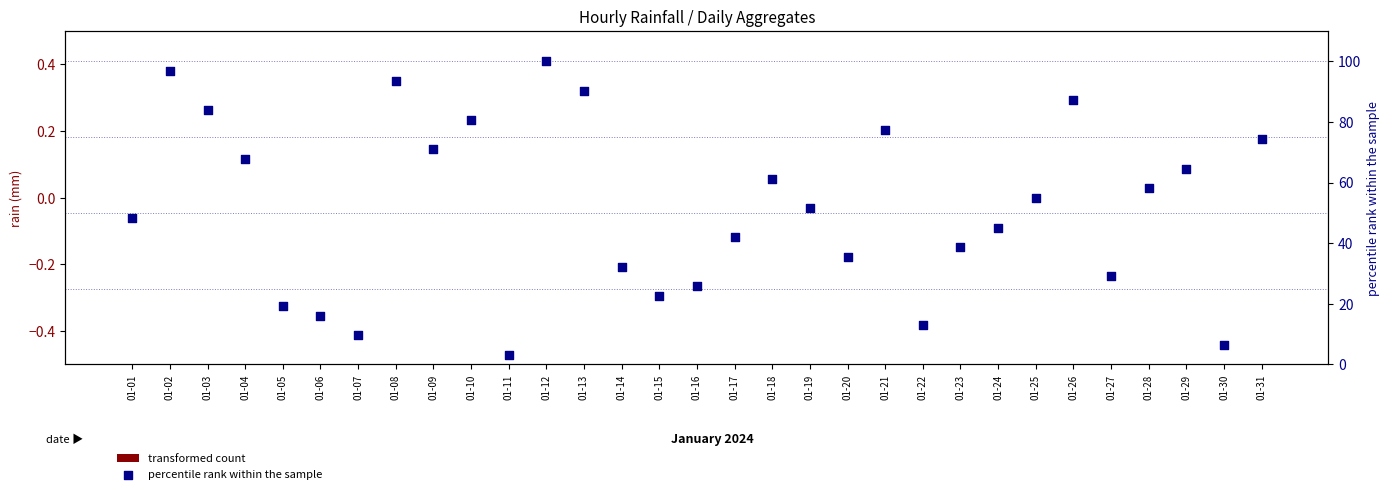

Which series has the largest total across all categories?

percentile rank within the sample